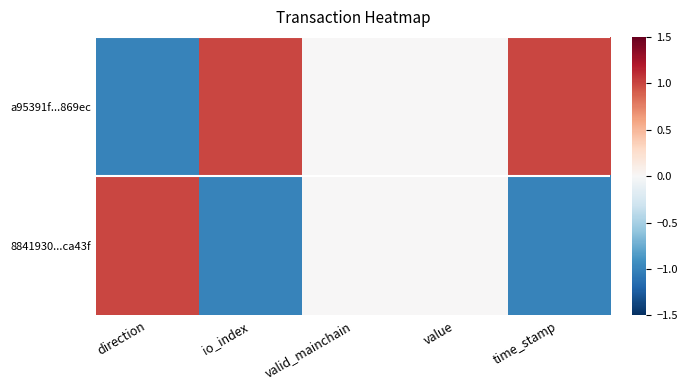

Reading left to right, list all the values displayed in this chart.

a95391f...869ec: direction=-1	io_index=1	valid_mainchain=0	value=0	time_stamp=1
8841930...ca43f: direction=1	io_index=-1	valid_mainchain=0	value=0	time_stamp=-1